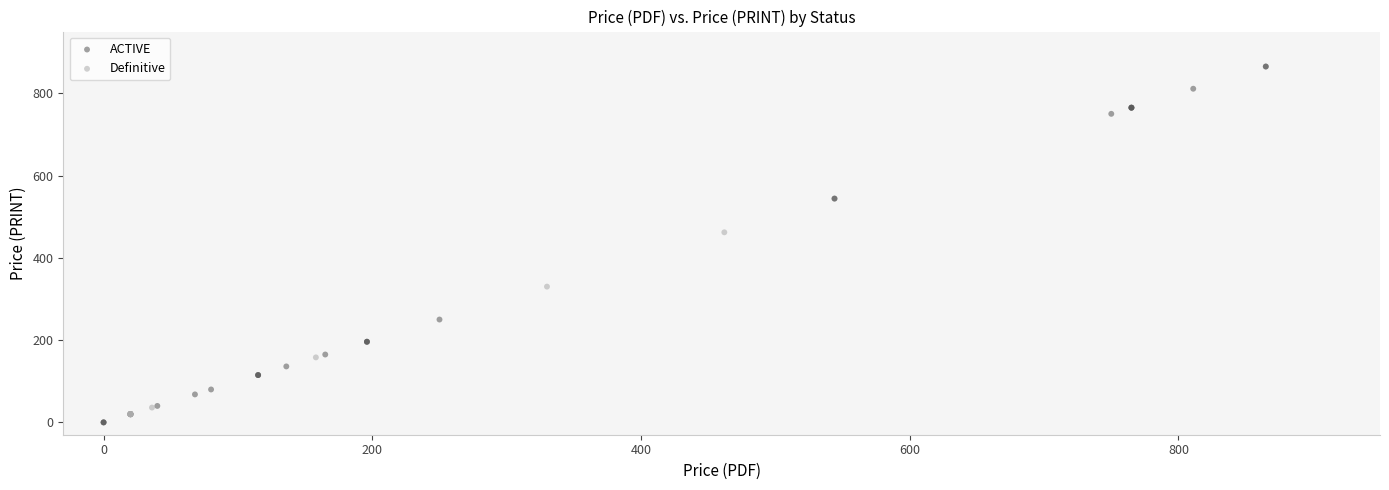

Which series has the widest spread of Y values?

ACTIVE